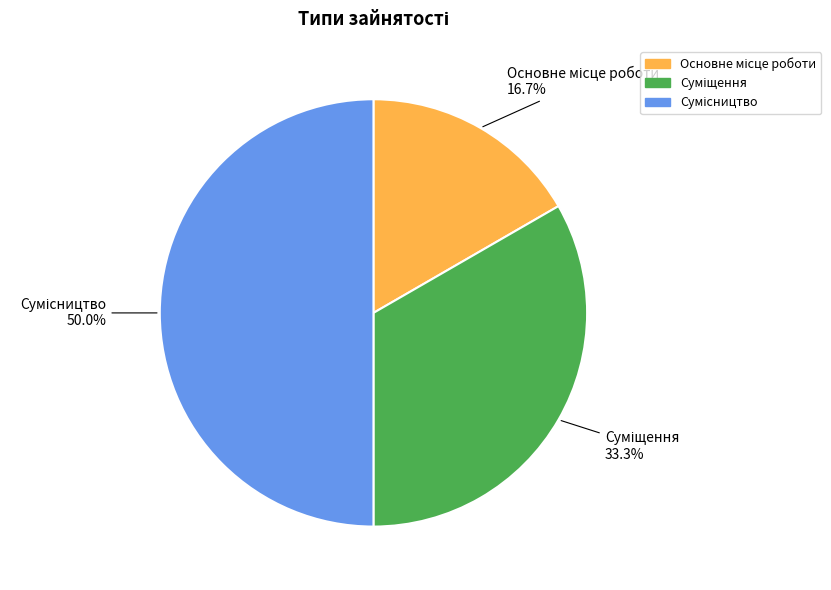

To the nearest percent, what is the difference between the largest and smallest slice percentages?

33%